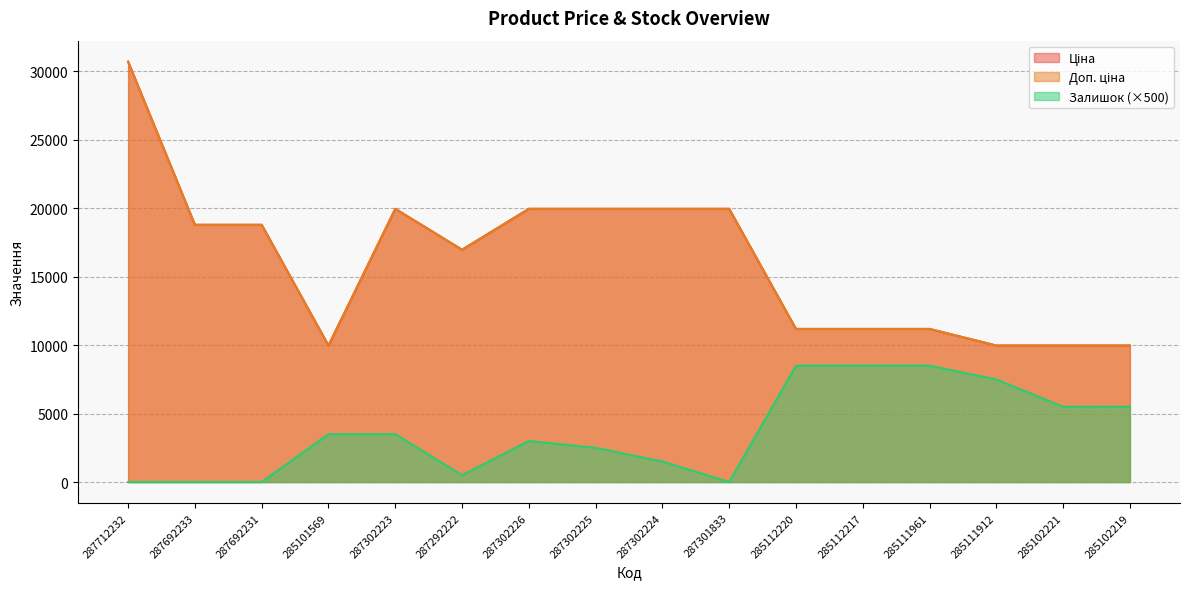

How many interior local valleys does the Доп. ціна series have?

2